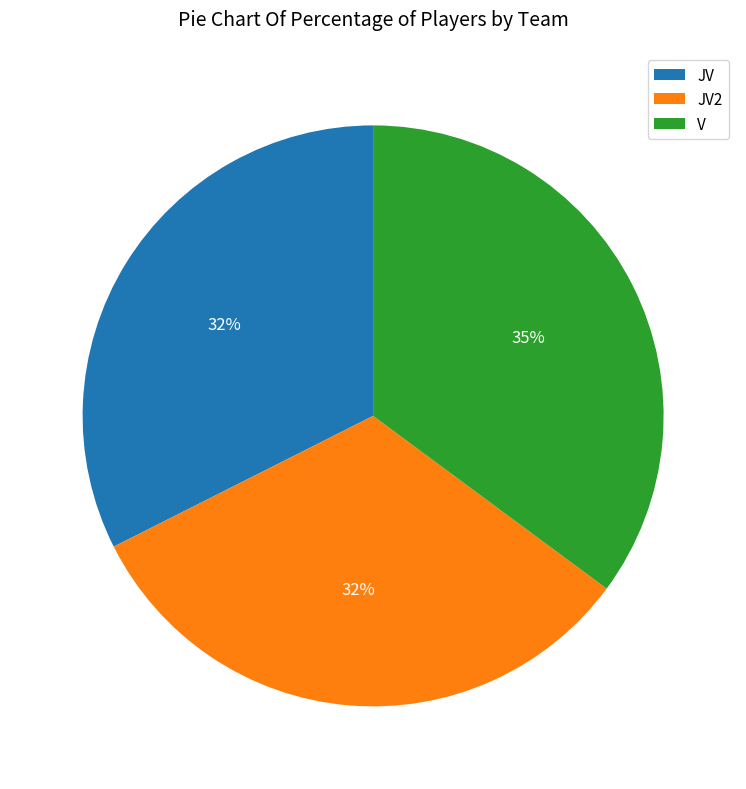

How many segments does this pie chart have?

3